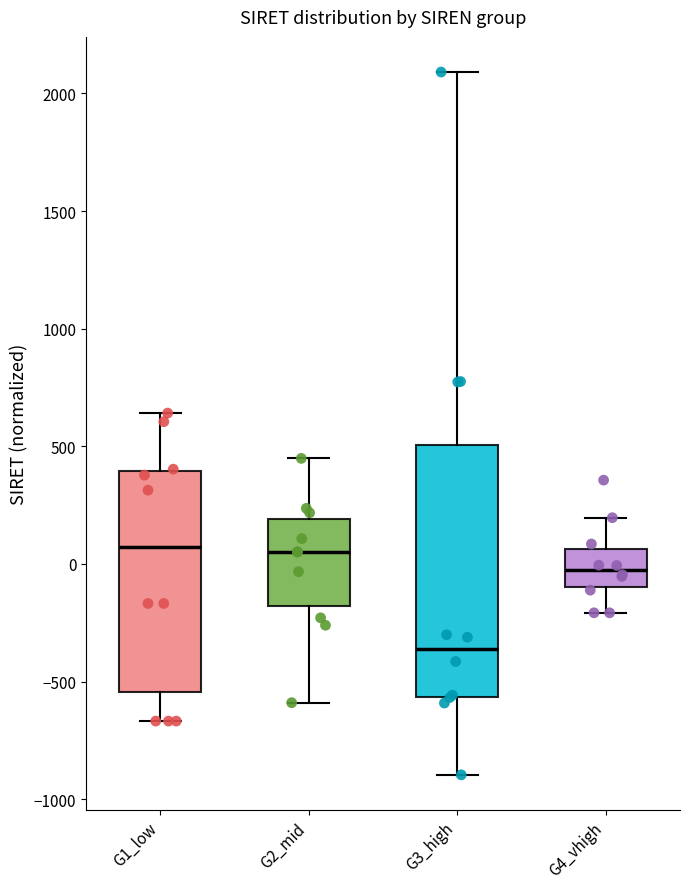

Where does the median line of the box for G1_low sit on the y-axis? The values are not printed on the chart, so give them approximately, as read against the axis.

50